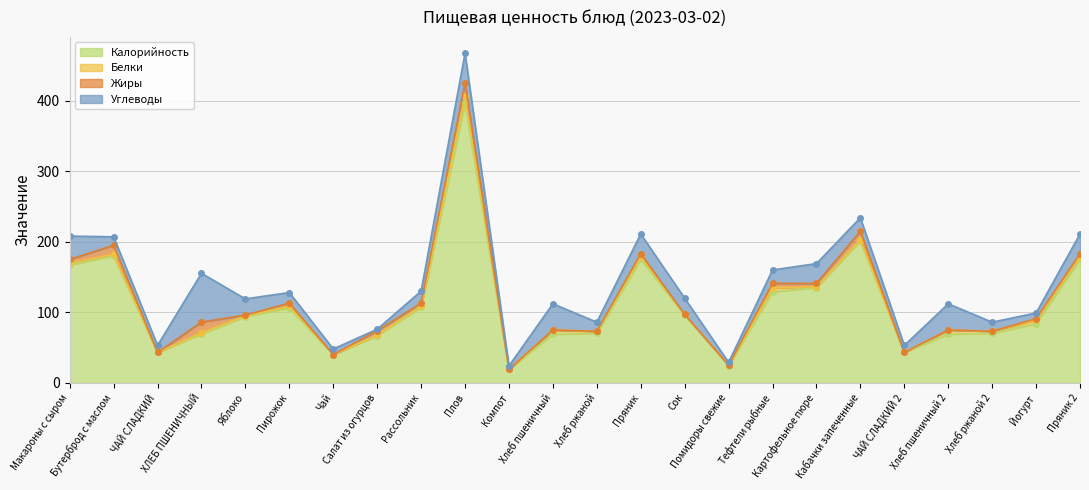

List the labels in order of Углеводы value, smallest first.

Салат из огурцов, Помидоры свежие, Компот, Чай, Йогурт, ЧАЙ СЛАДКИЙ, ЧАЙ СЛАДКИЙ 2, Бутерброд с маслом, Хлеб ржаной, Хлеб ржаной 2, Пирожок, Рассольник, Тефтели рыбные, Кабачки запеченные, Яблоко, Сок, Пряник, Картофельное пюре, Пряник 2, Макароны с сыром, Хлеб пшеничный, Хлеб пшеничный 2, Плов, ХЛЕБ ПШЕНИЧНЫЙ